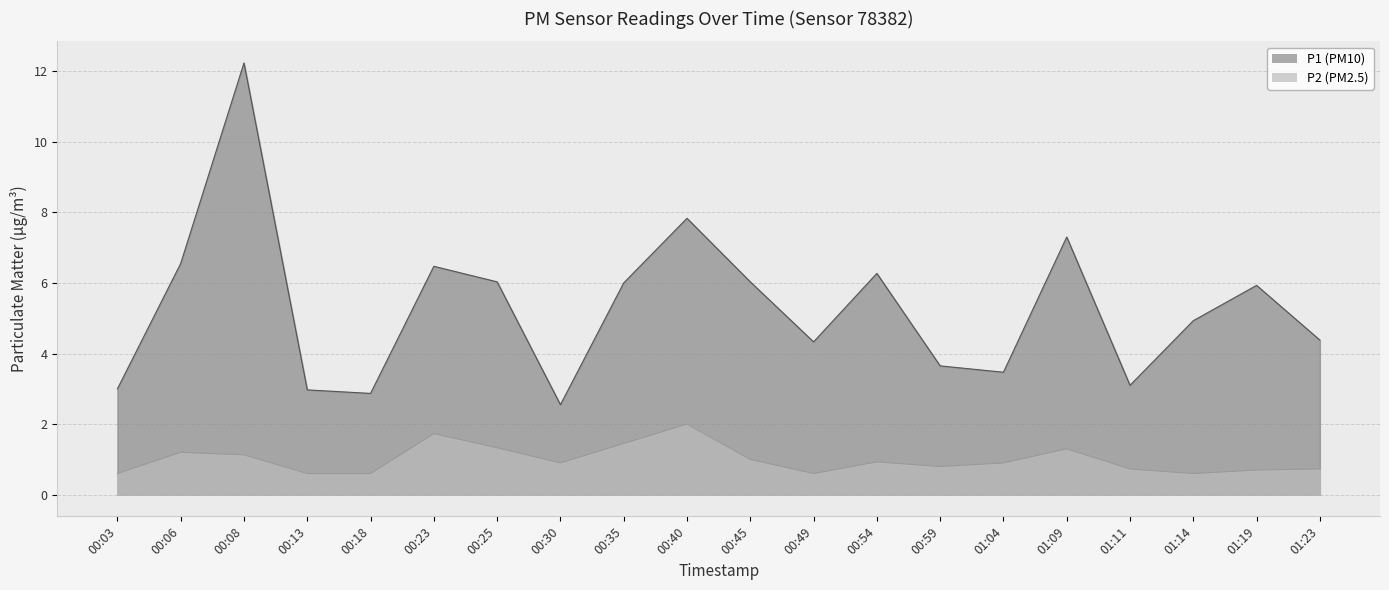

What is the label of the 16th point from the right?

00:18